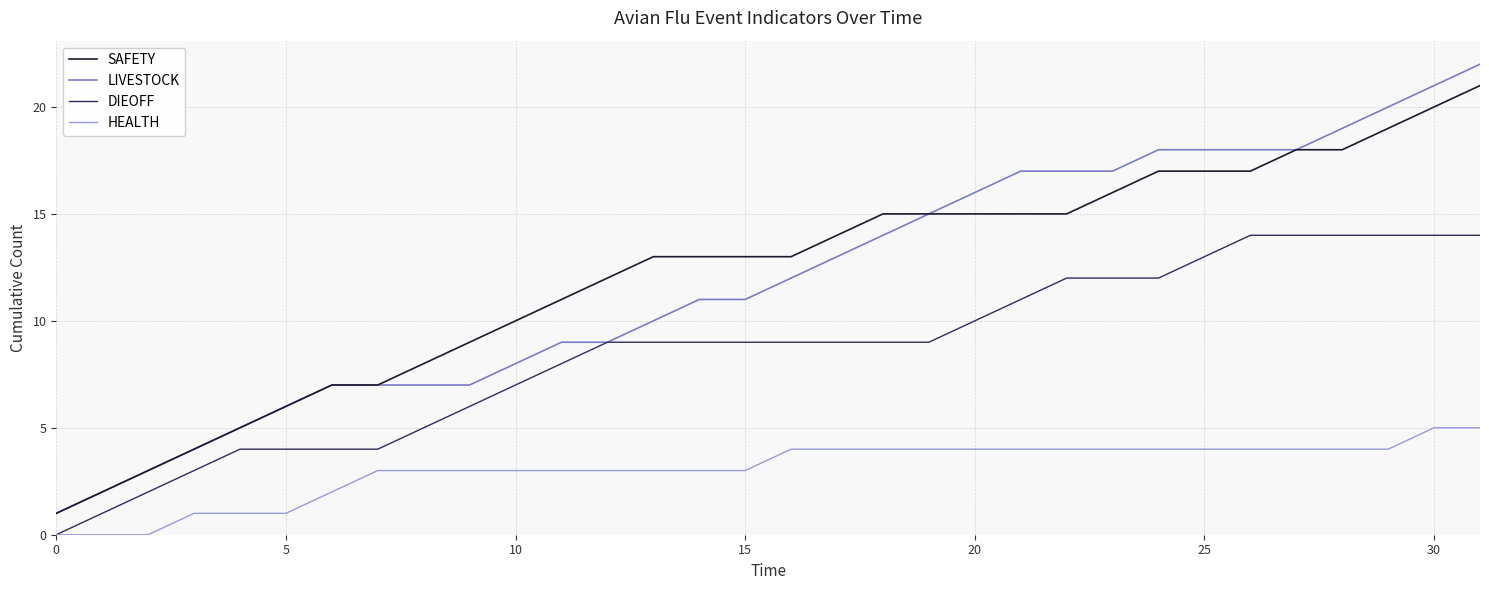

What is the highest value of the SAFETY series?

21